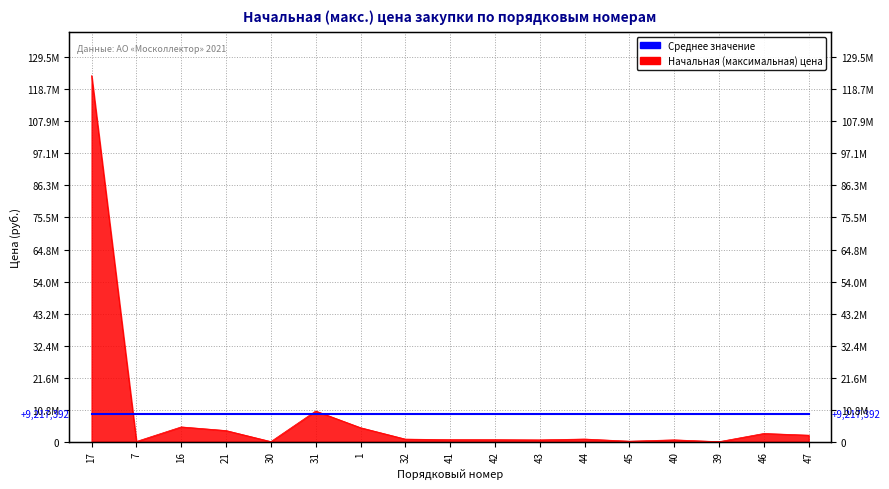

Between 7 and 39, which is larger?

7